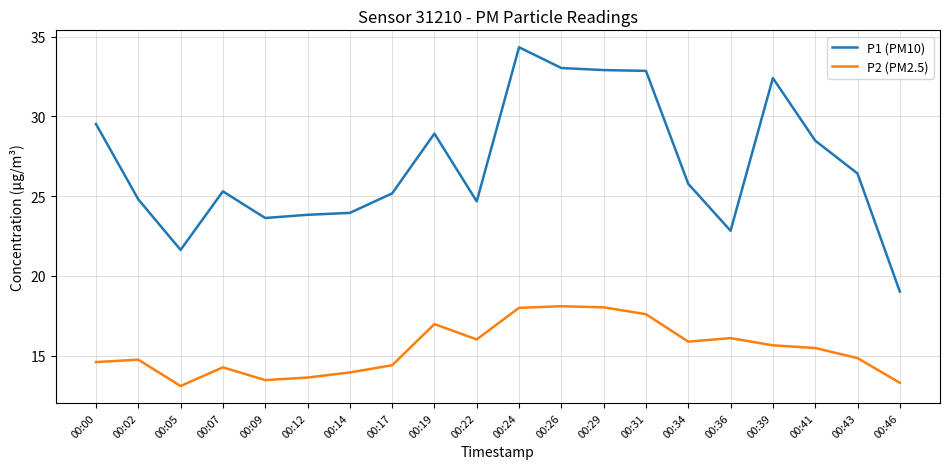

What is the total value across all series at 00:17?

39.6